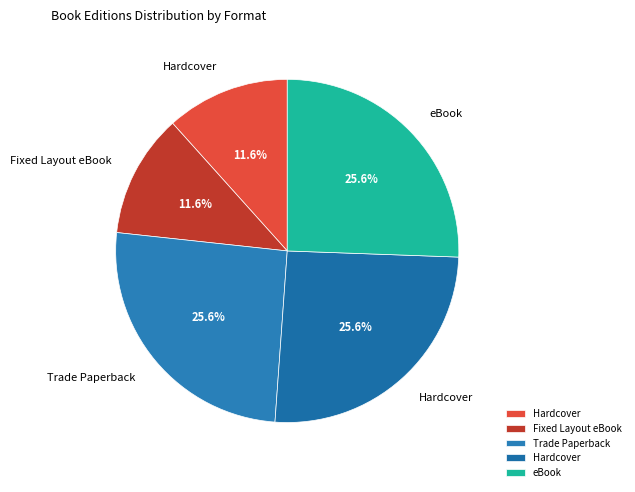

Count the number of slices in the pie.

5